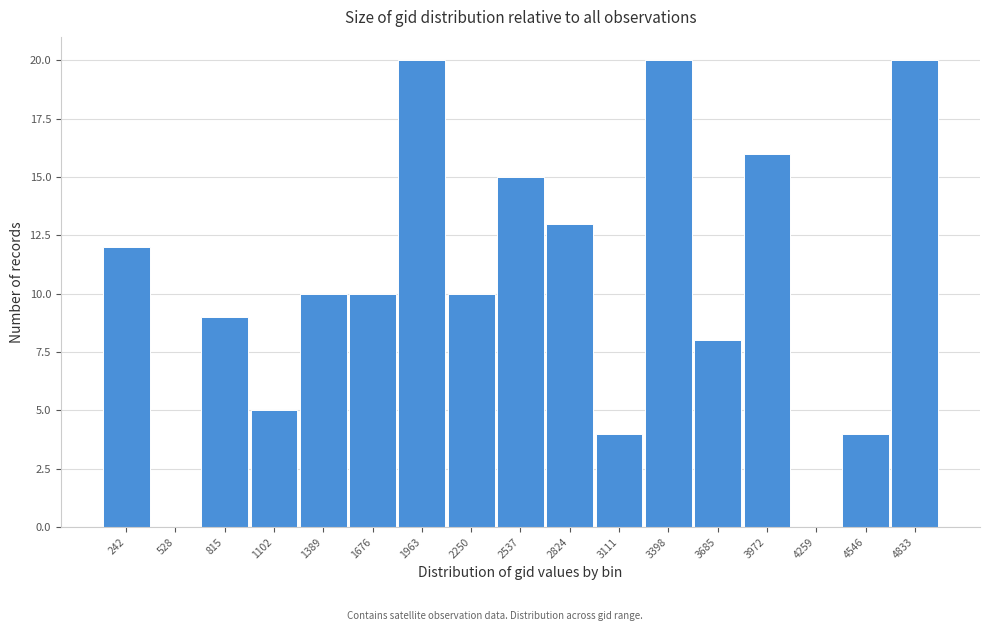

Reading left to right, what are all the values shown in this chart?

242=12	528=0	815=9	1102=5	1389=10	1676=10	1963=20	2250=10	2537=15	2824=13	3111=4	3398=20	3685=8	3972=16	4259=0	4546=4	4833=20